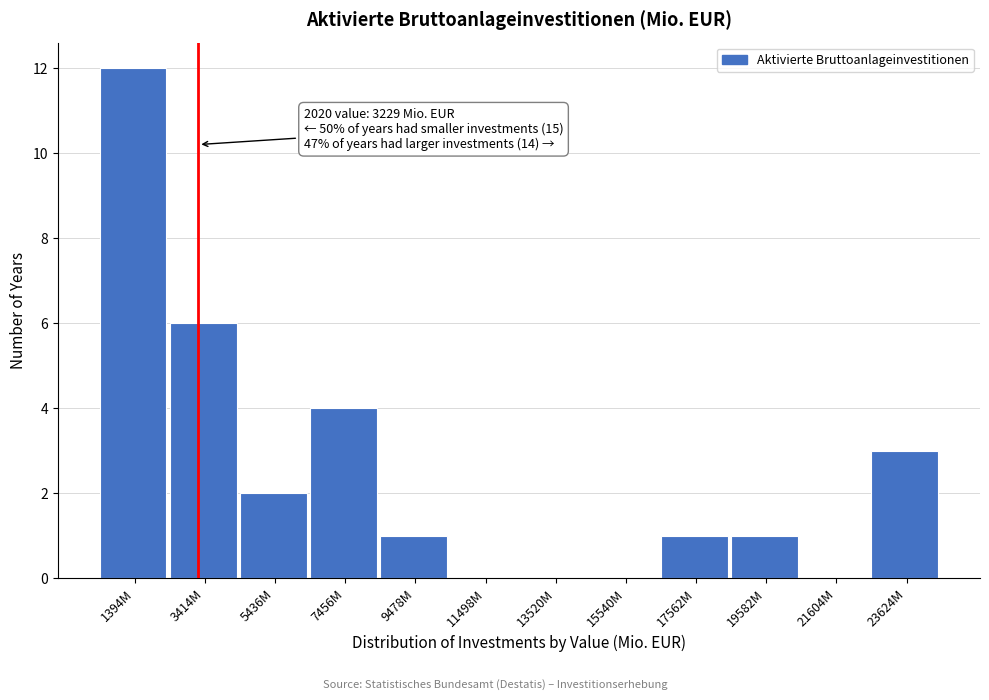

Reading right to left, extract all data points from this chart.

23624M=3	21604M=0	19582M=1	17562M=1	15540M=0	13520M=0	11498M=0	9478M=1	7456M=4	5436M=2	3414M=6	1394M=12